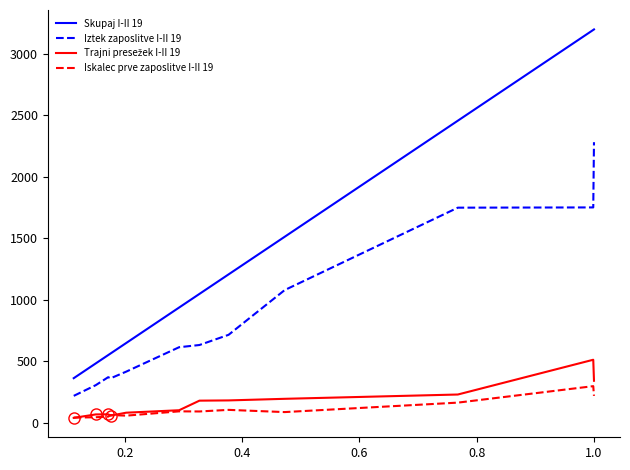

Which series has the largest range (max minus min)?

Skupaj I-II 19